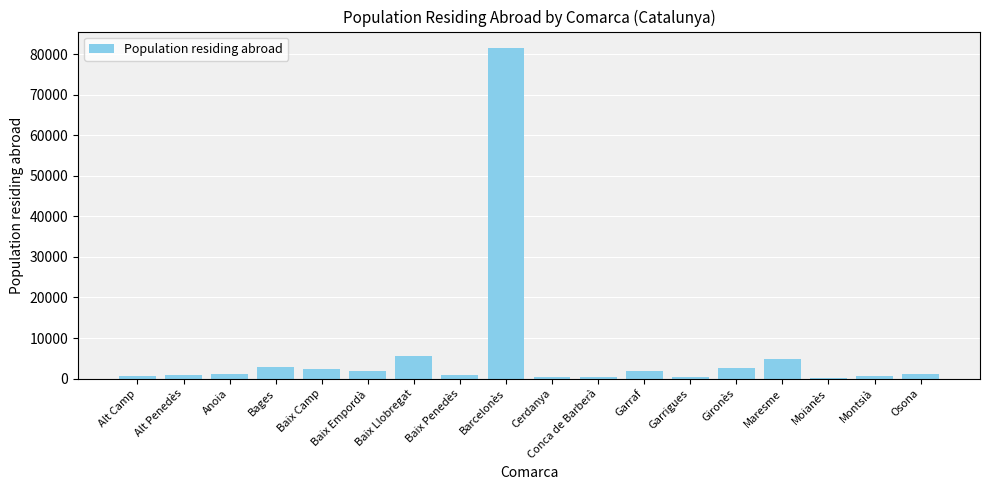

The value at Maresme is 7763. True or false?

False